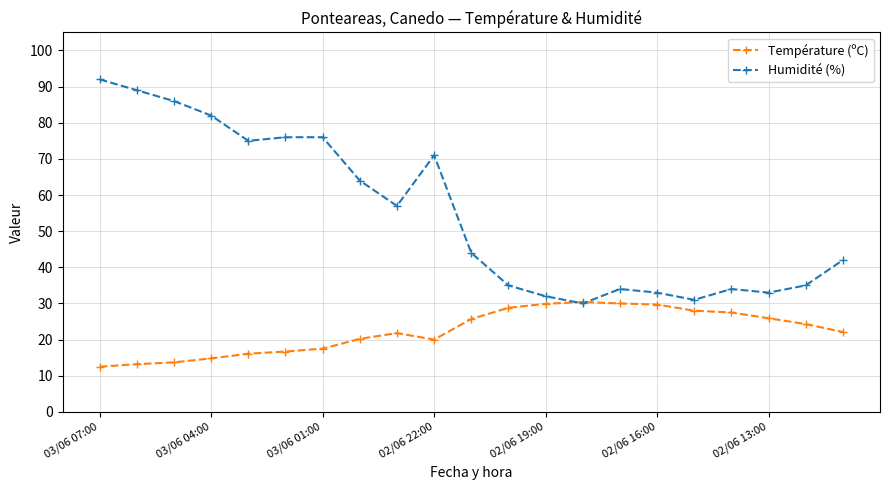

What is the value of the Température (ºC) point at the 10th from the left?

20.0